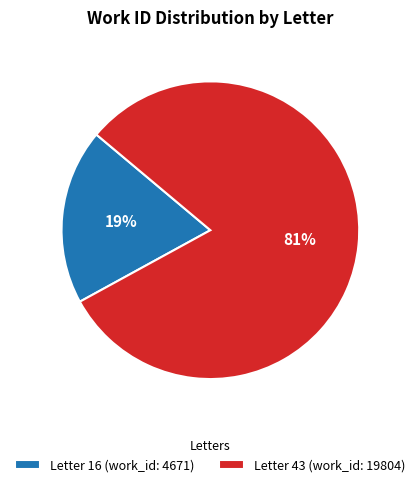

True or false: Letter 43 (work_id: 19804) accounts for 72% of the total.

False